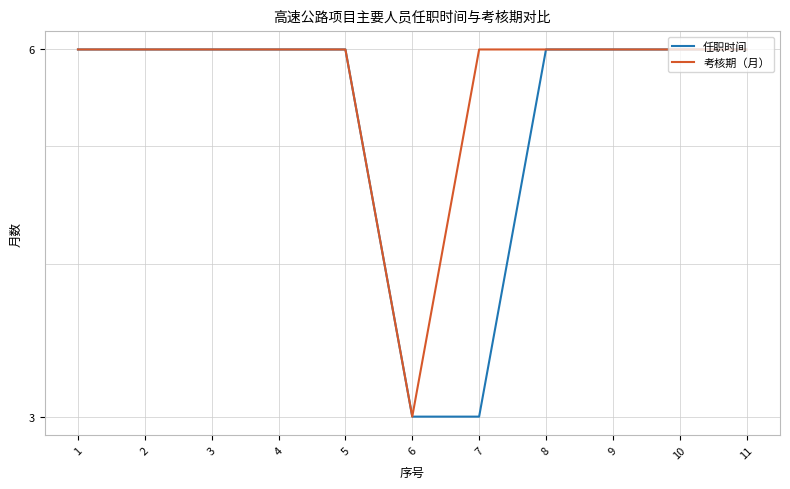

Reading left to right, extract all data points from this chart.

任职时间: 1=6	2=6	3=6	4=6	5=6	6=3	7=3	8=6	9=6	10=6	11=6
考核期（月）: 1=6	2=6	3=6	4=6	5=6	6=3	7=6	8=6	9=6	10=6	11=6